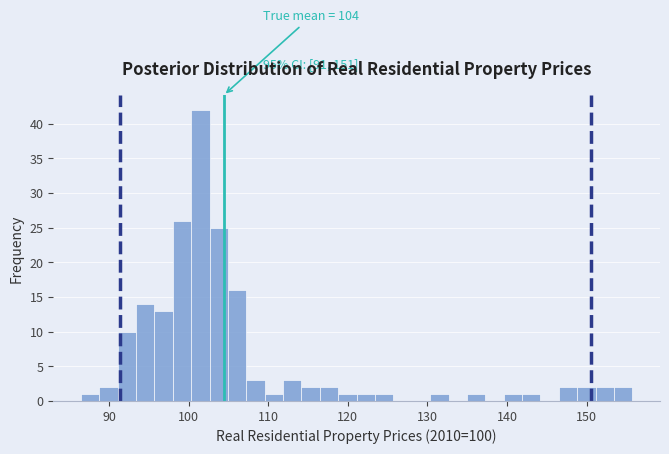

Read against the x-axis, roughly where is the centre of the tallest bar?

101